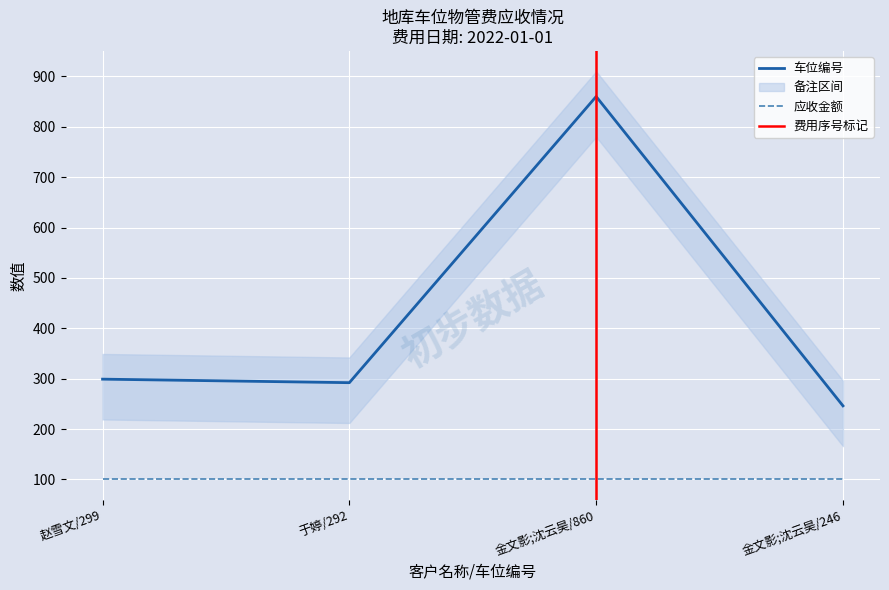

What is the maximum value for 应收金额?

100